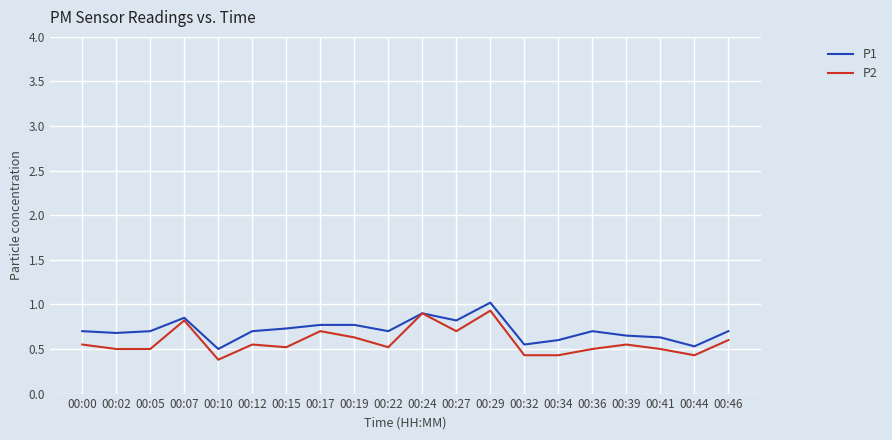

What is the approximate value of P2 at 00:29?

0.9